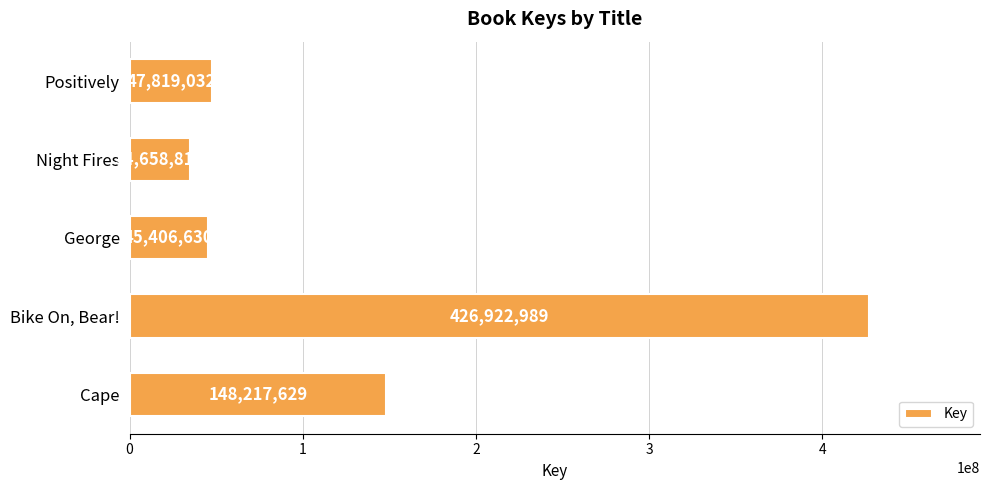

List the labels in order of value, largest first.

Bike On, Bear!, Cape, Positively, George, Night Fires